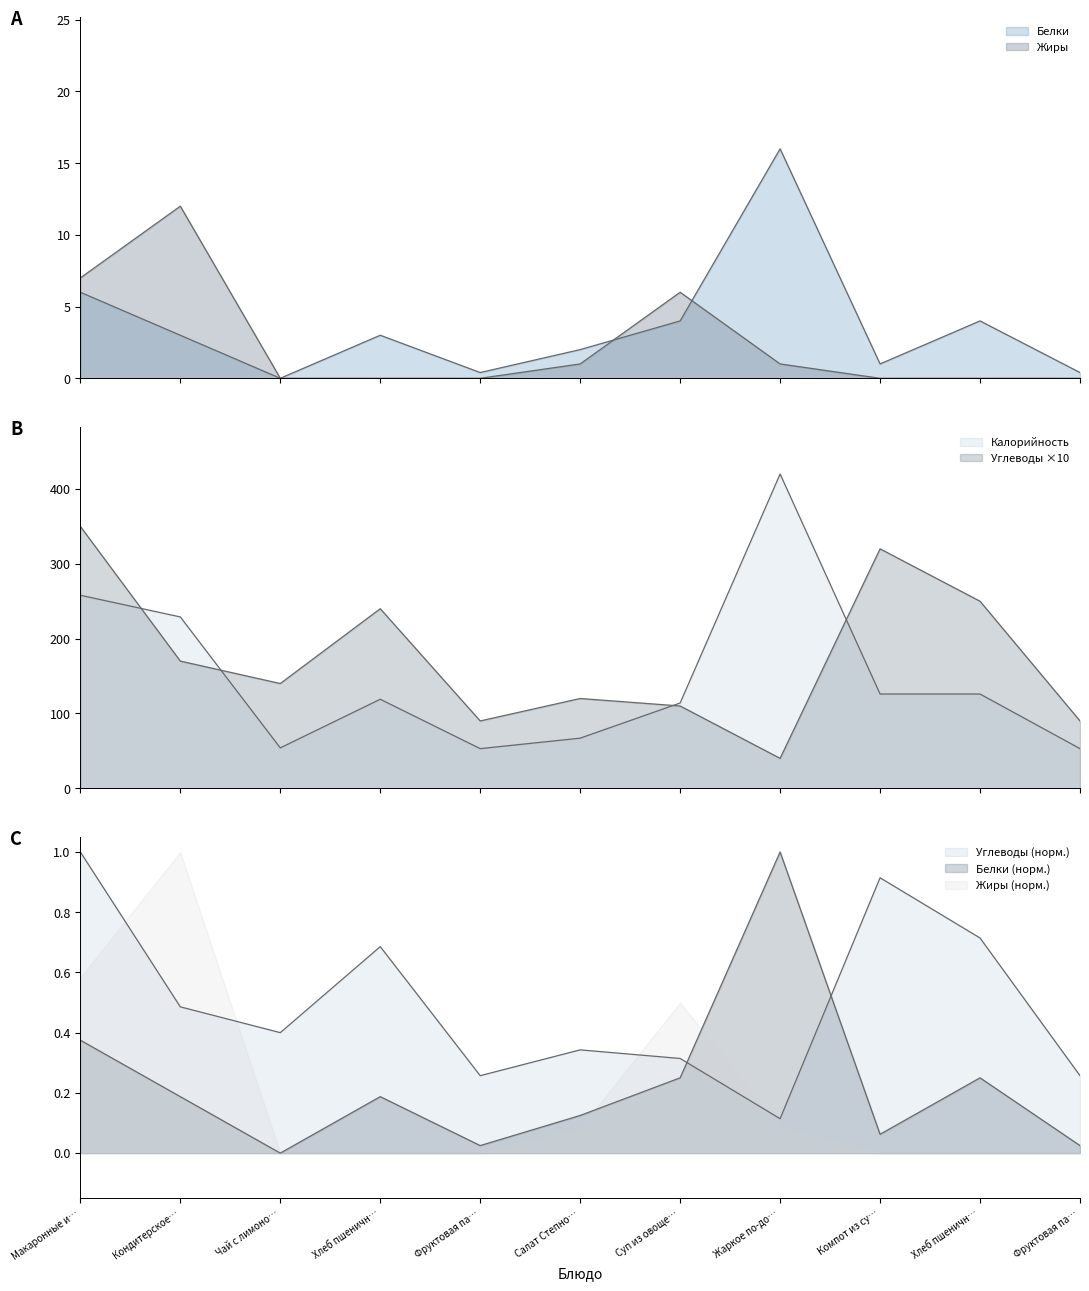

At which label does Белки first exceed 3?

Макаронные и…